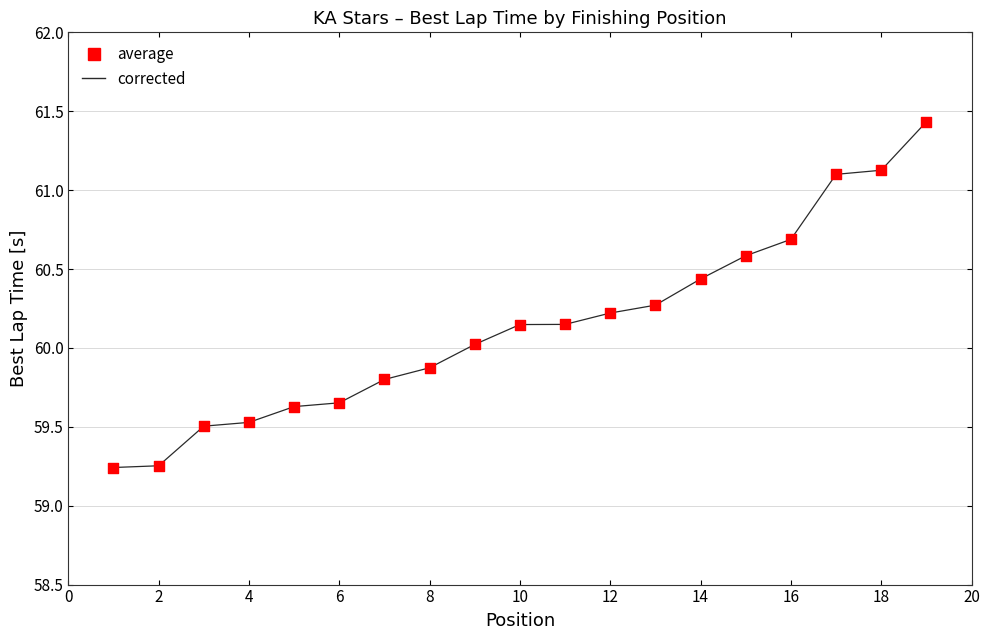

What is the maximum value shown in the chart?

61.4